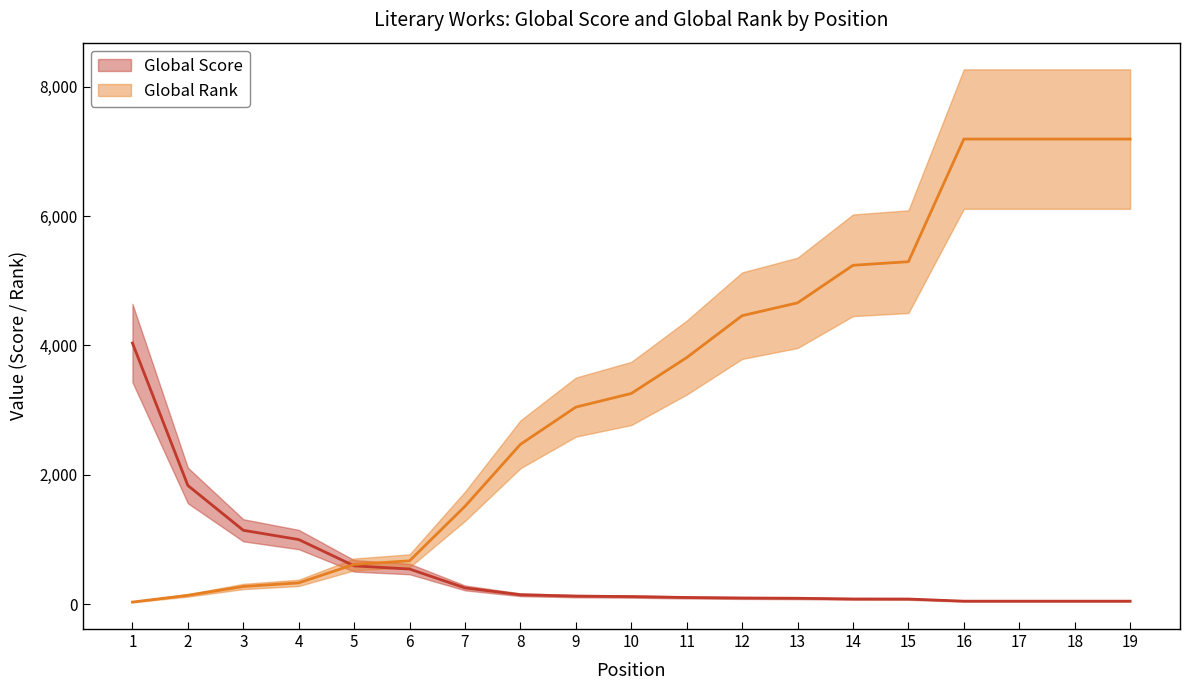

How many lines are shown in the chart?

2